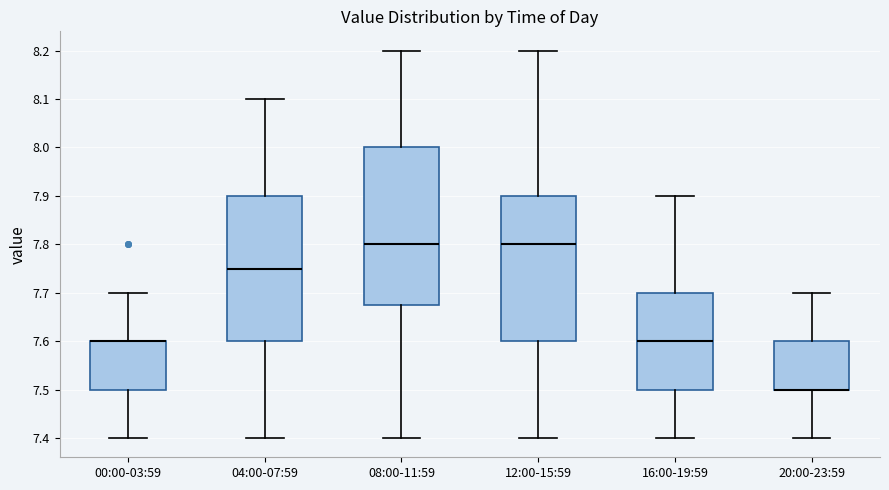

Where is the lower edge of the box for 04:00-07:59 on the y-axis? The values are not printed on the chart, so give them approximately, as read against the axis.

7.60